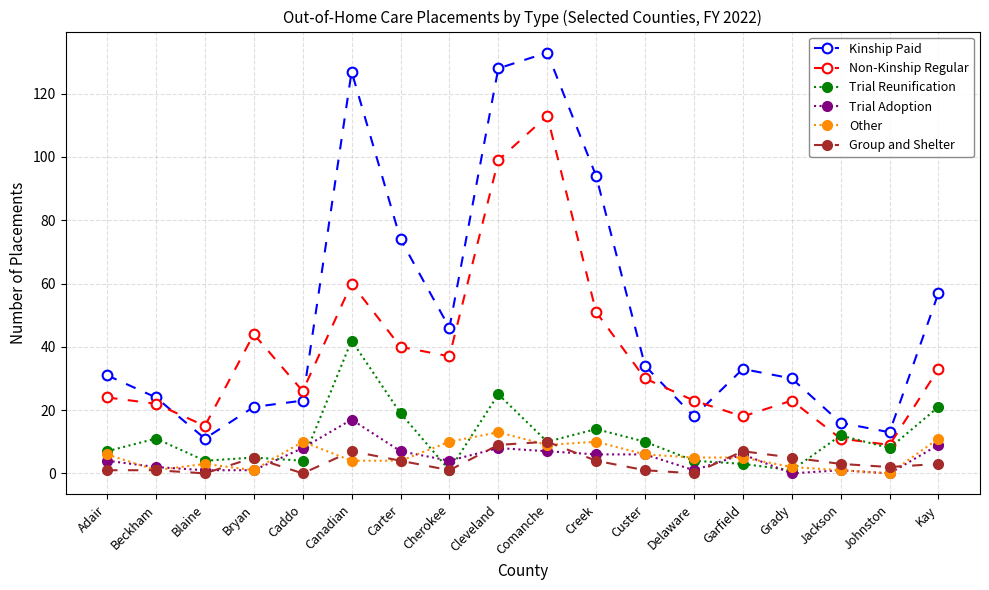

Which series has the widest spread of values?

Kinship Paid